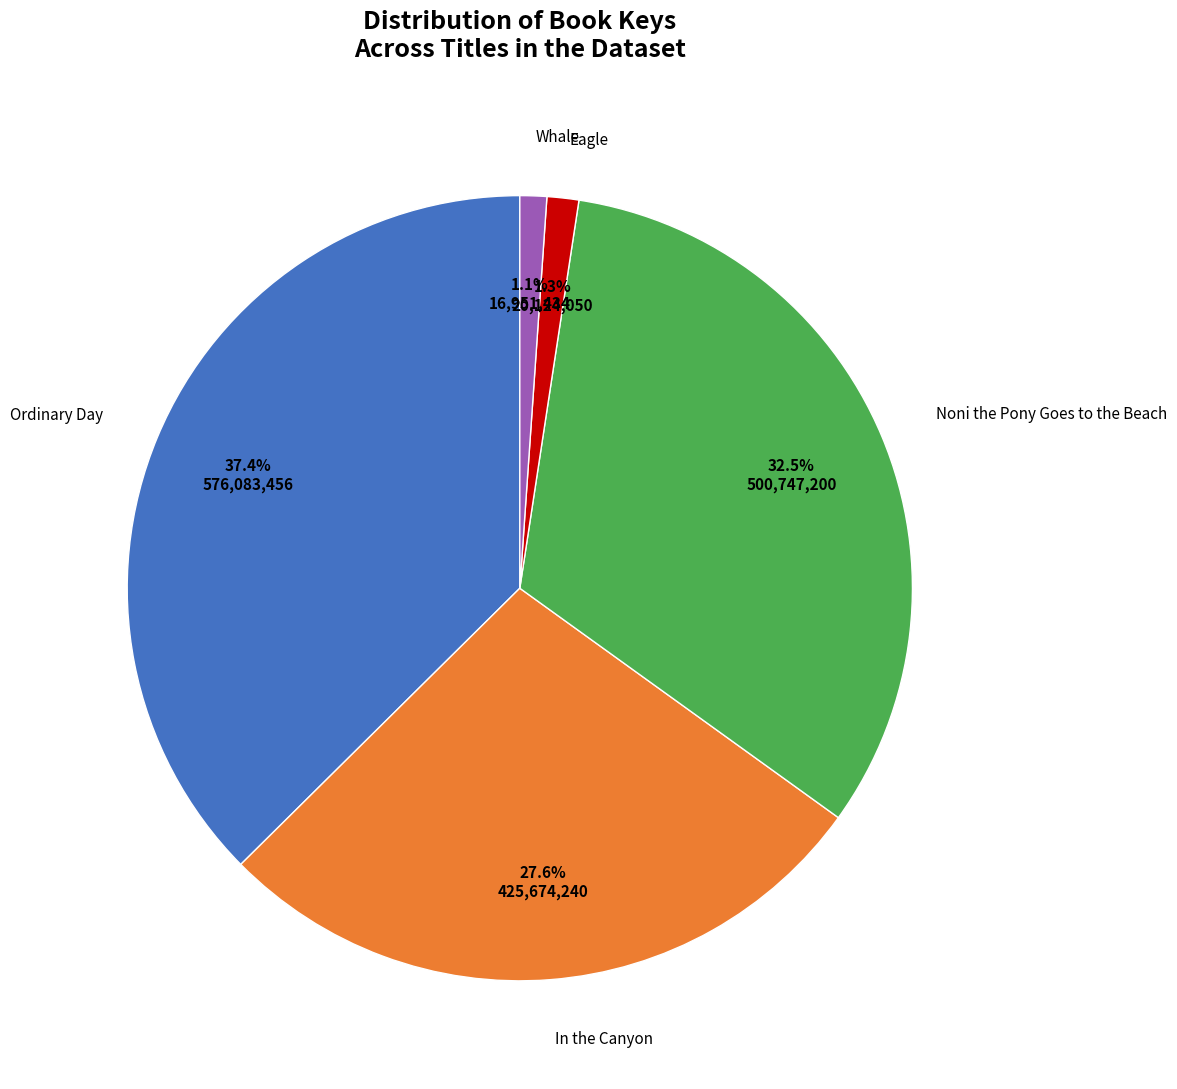

True or false: In the Canyon accounts for 28% of the total.

True